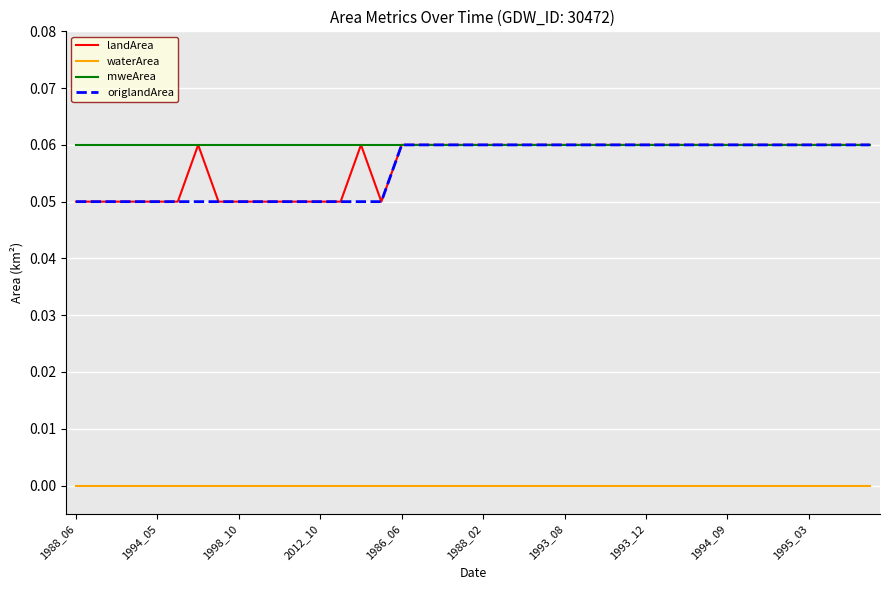

True or false: waterArea and origlandArea cross at least once.

False